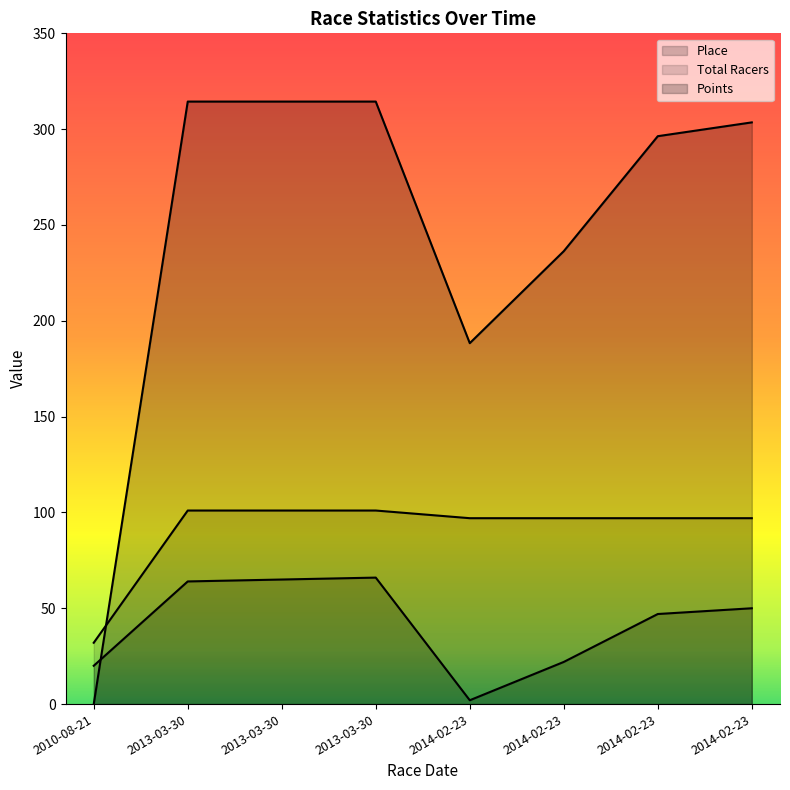

What is the spread (max minus min) of values at 2014-02-23?

186.3